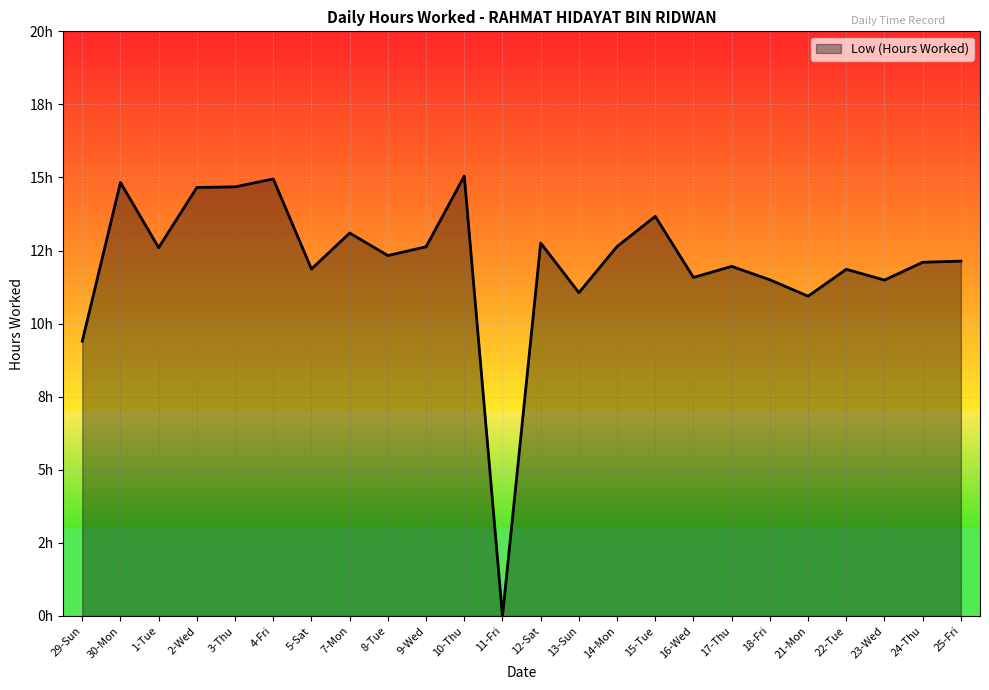

What is the change in value from 5-Sat to 11-Fri?

-11.9